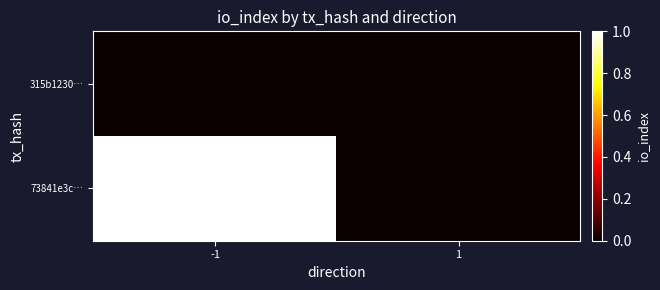

Between -1 and 1, which is larger?

-1